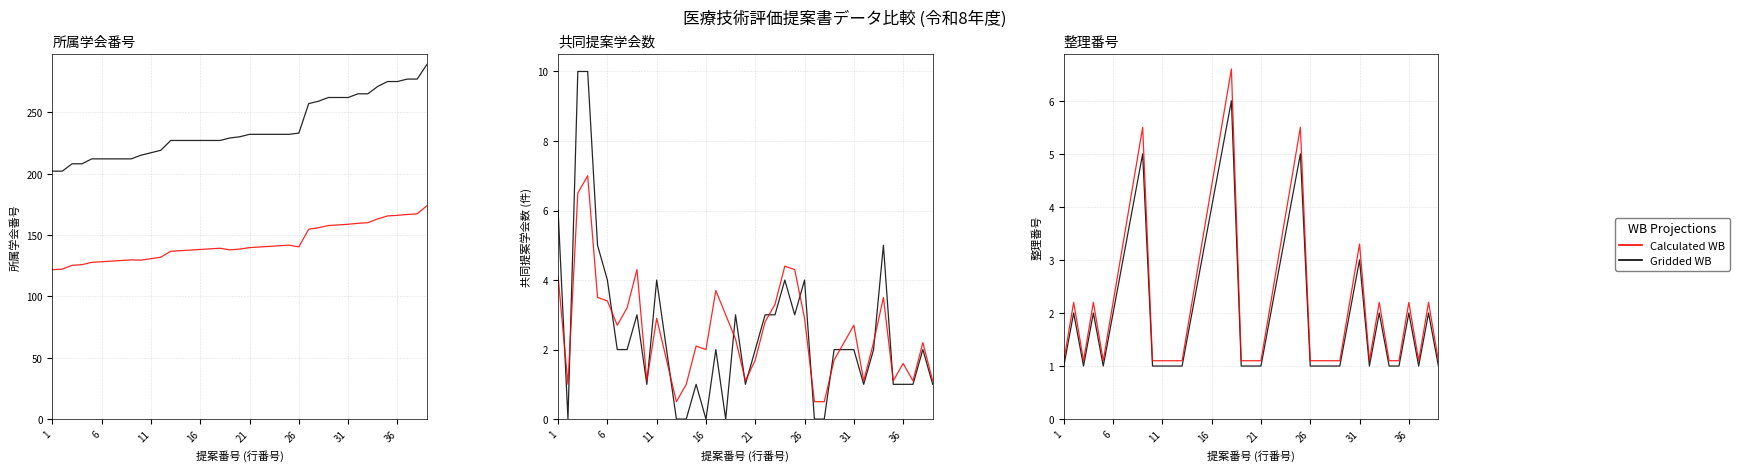

What is the lowest value of the Gridded WB series?

1.0